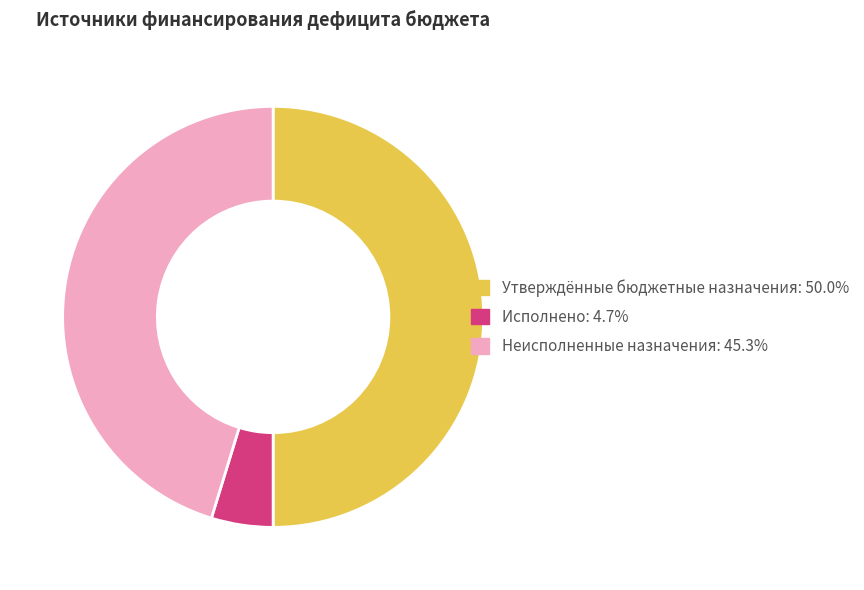

Does Исполнено account for over 50% of the chart?

No